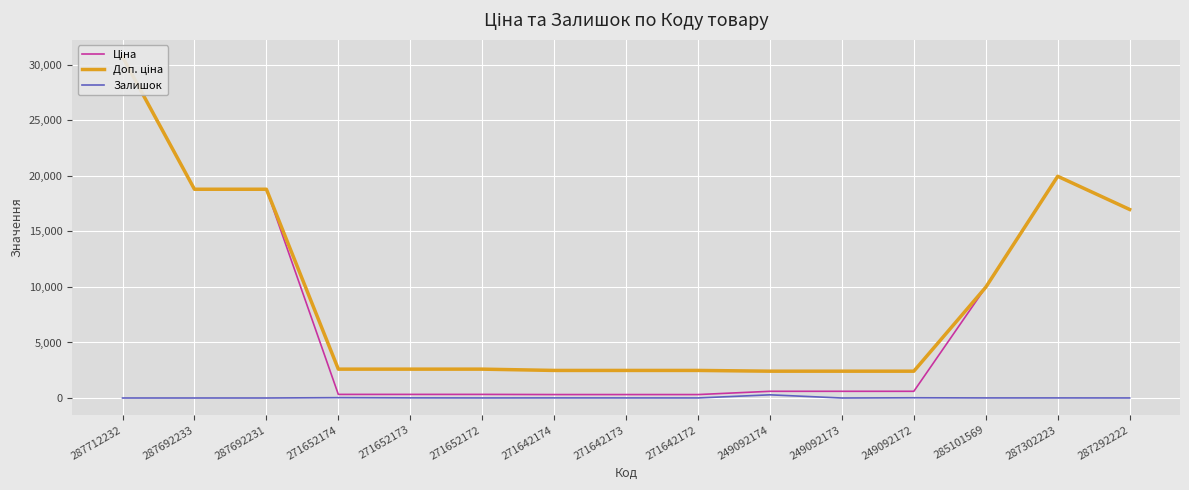

True or false: Доп. ціна and Ціна intersect in this chart.

False